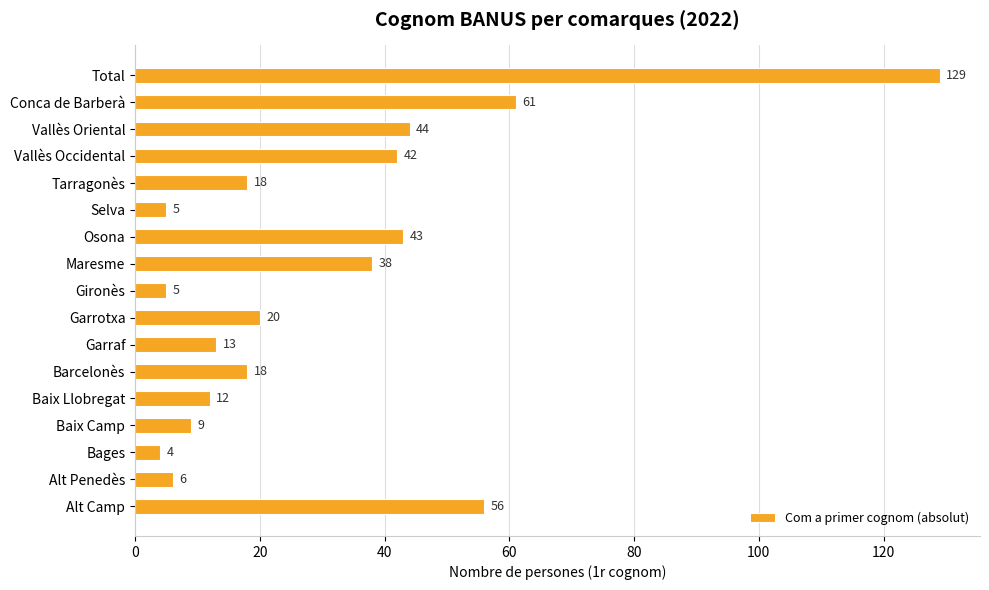

True or false: the data shows 5 at Gironès.

True